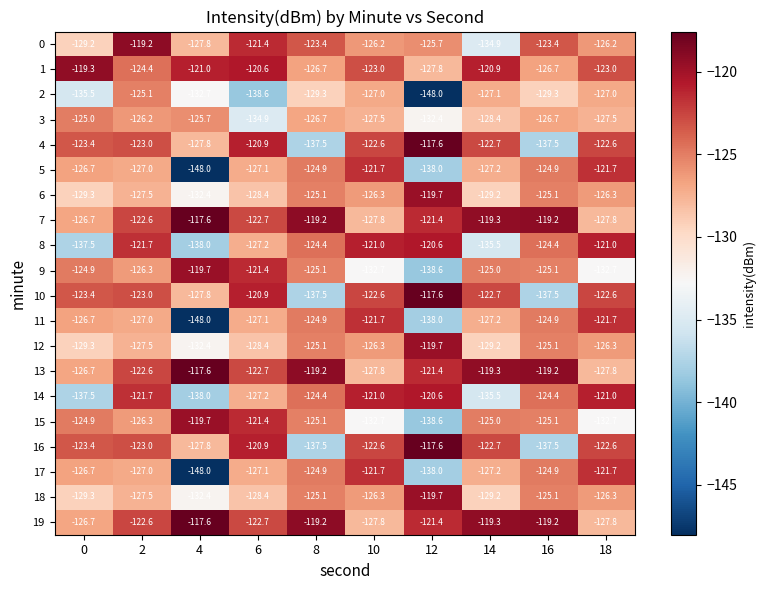

What is the total value across all series at 8?

-2525.2